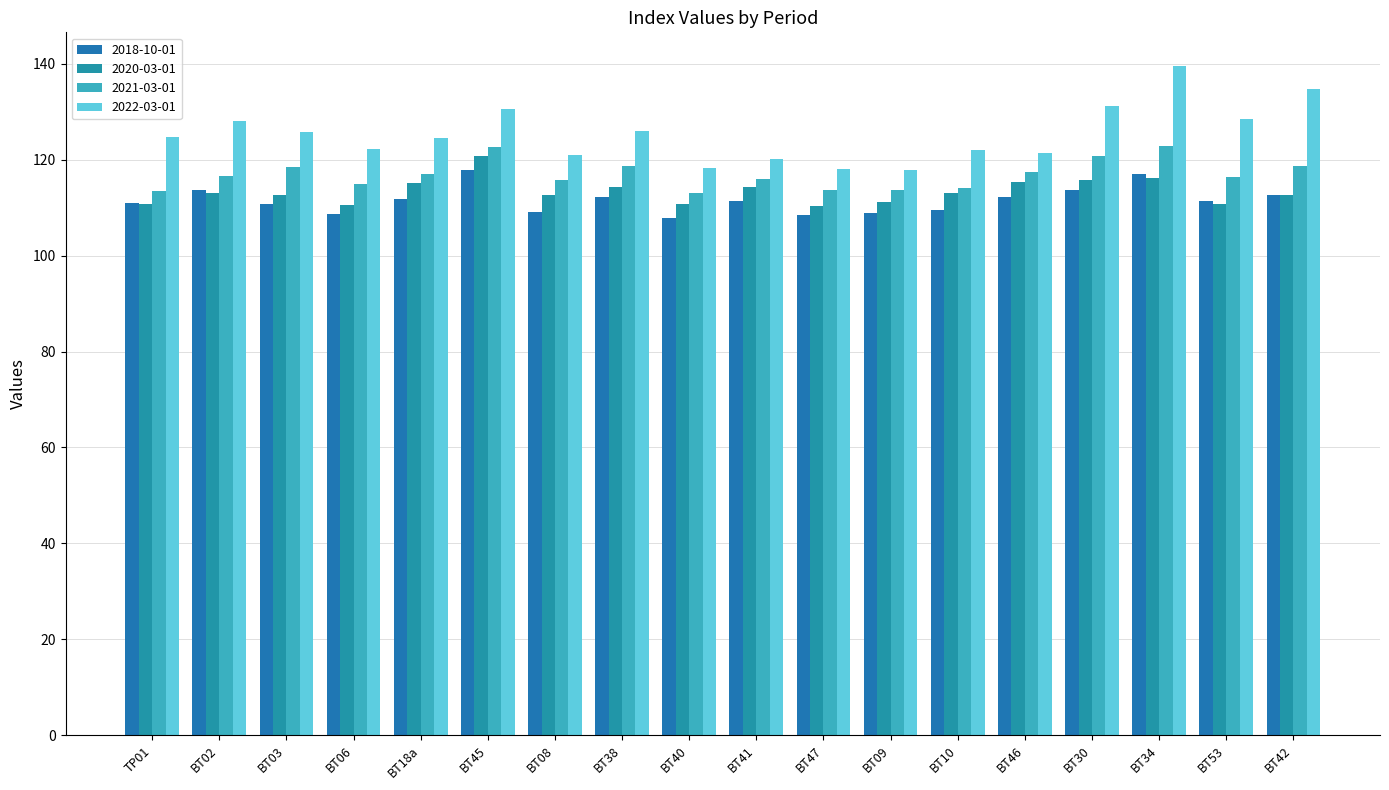

Which label corresponds to the largest value in the chart?

BT34